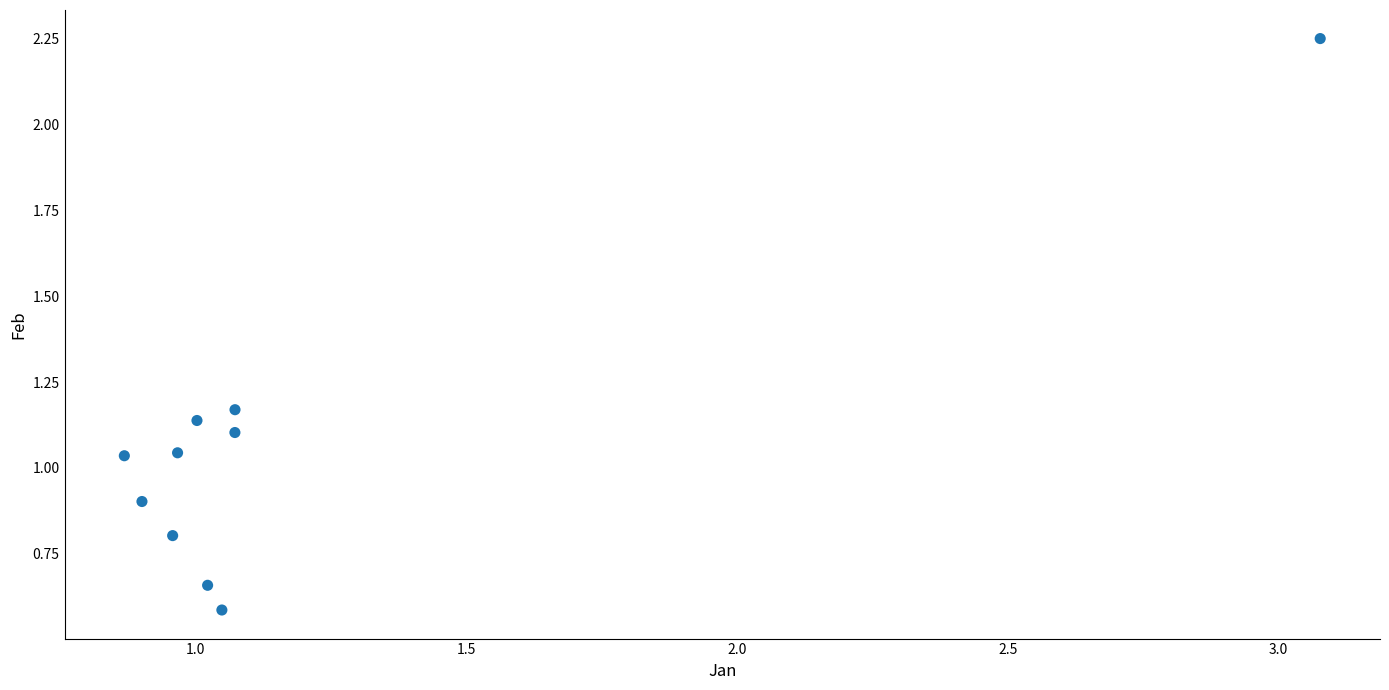

What is the range of Y values (max minus min)?

1.7